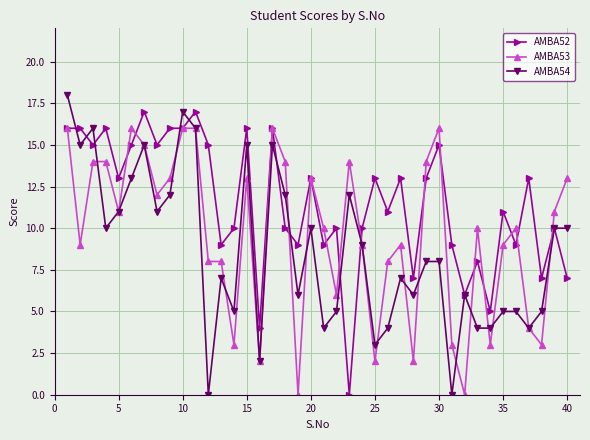

Rank the series by their maximum value, from lowest to highest.

AMBA53, AMBA52, AMBA54